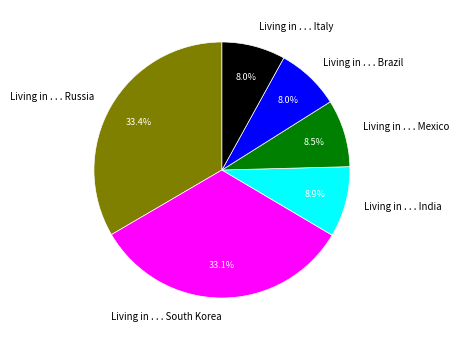

Combined, do Living in . . . Brazil and Living in . . . Italy account for over 50%?

No